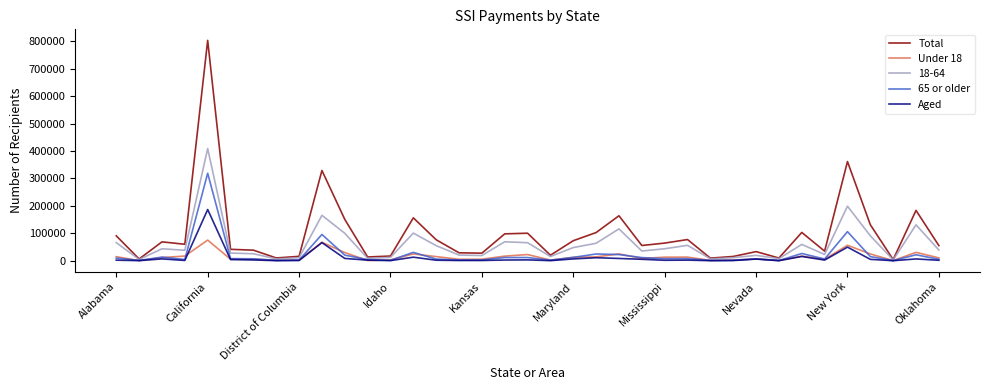

Which series has the largest range (max minus min)?

Total